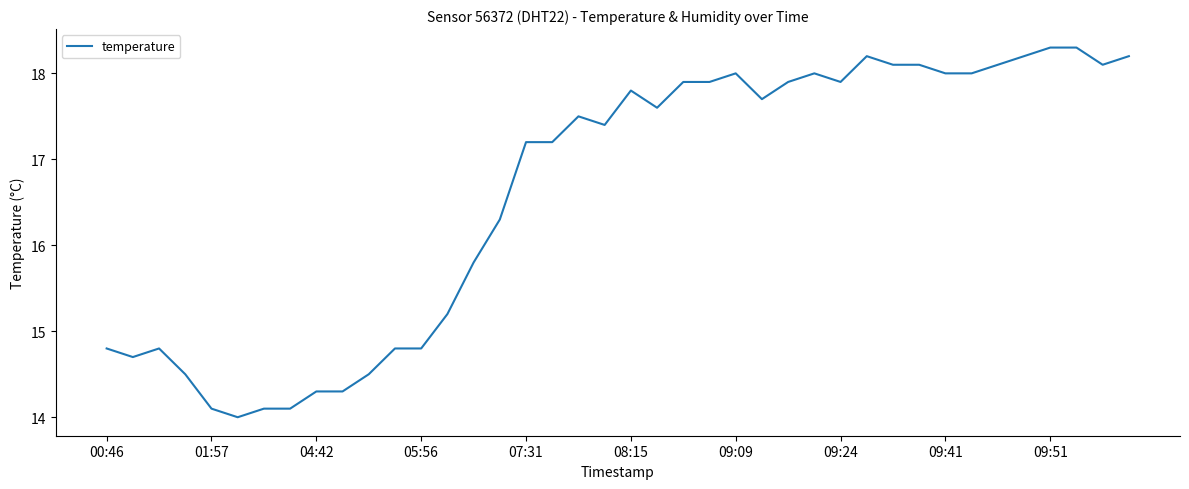

Reading right to left, transcribe all the data shown in this chart.

18.2	18.1	18.3	18.3	18.2	18.1	18.0	18.0	18.1	18.1	18.2	17.9	18.0	17.9	17.7	18.0	17.9	17.9	17.6	17.8	17.4	17.5	17.2	17.2	16.3	15.8	15.2	14.8	14.8	14.5	14.3	14.3	14.1	14.1	14.0	14.1	14.5	14.8	14.7	14.8